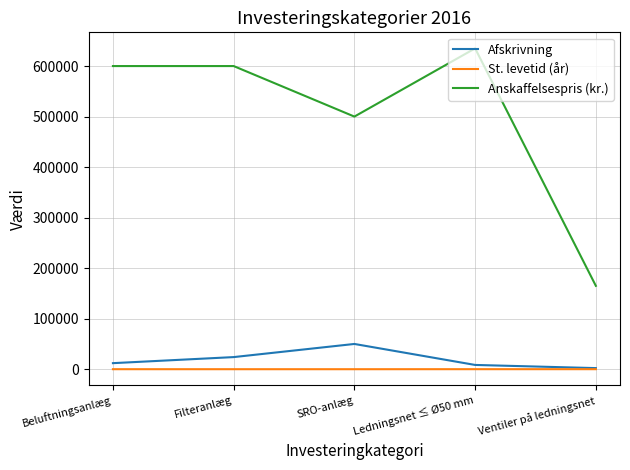

What is the lowest value of the St. levetid (år) series?

10.0